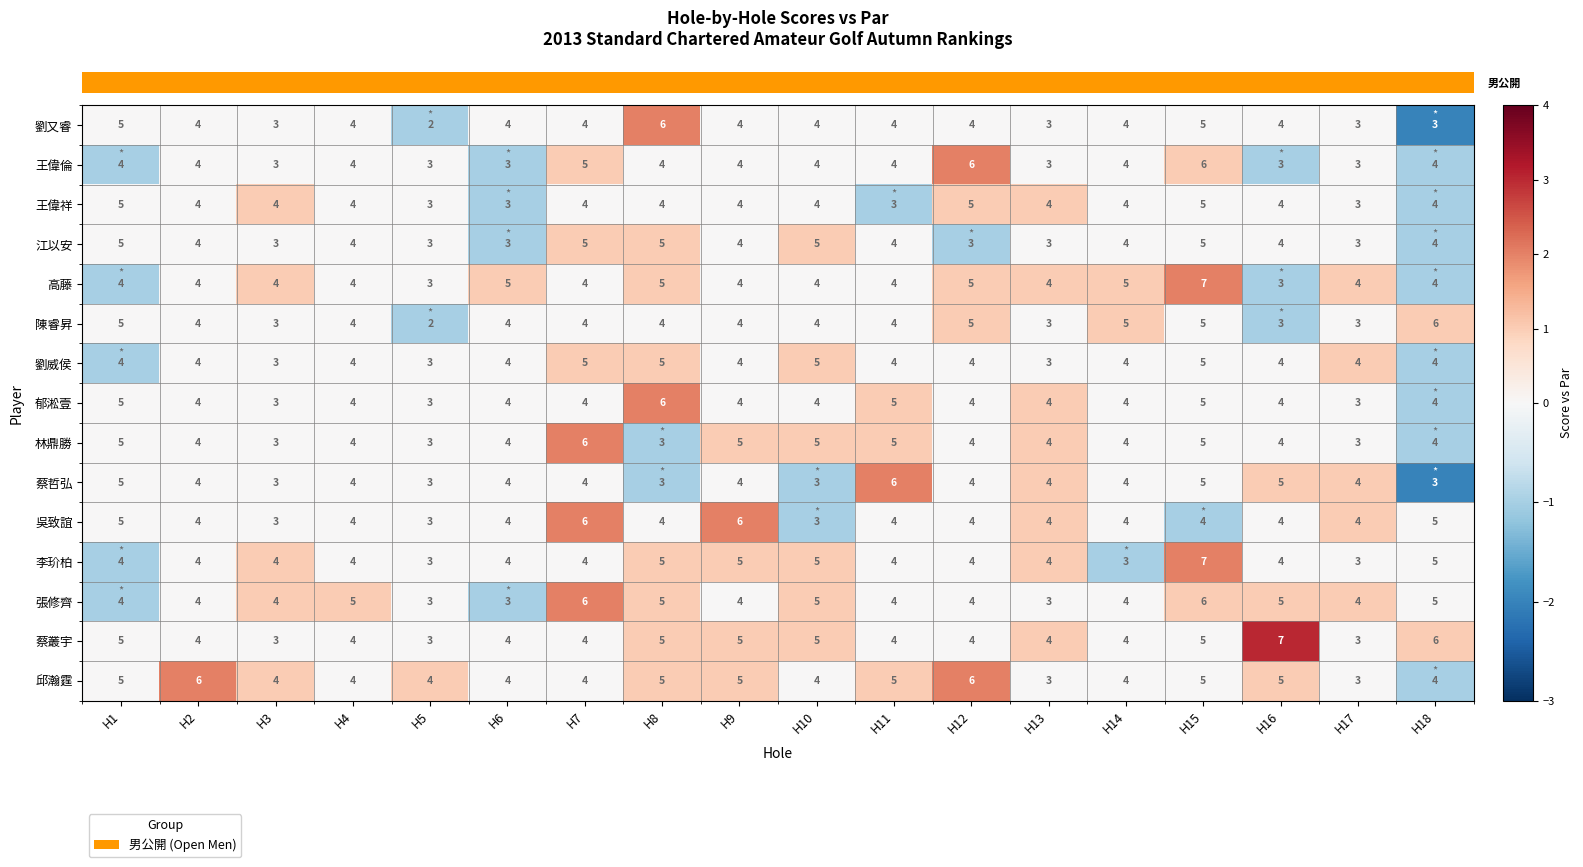

The value of 王偉祥 at H2 is 2. True or false?

False